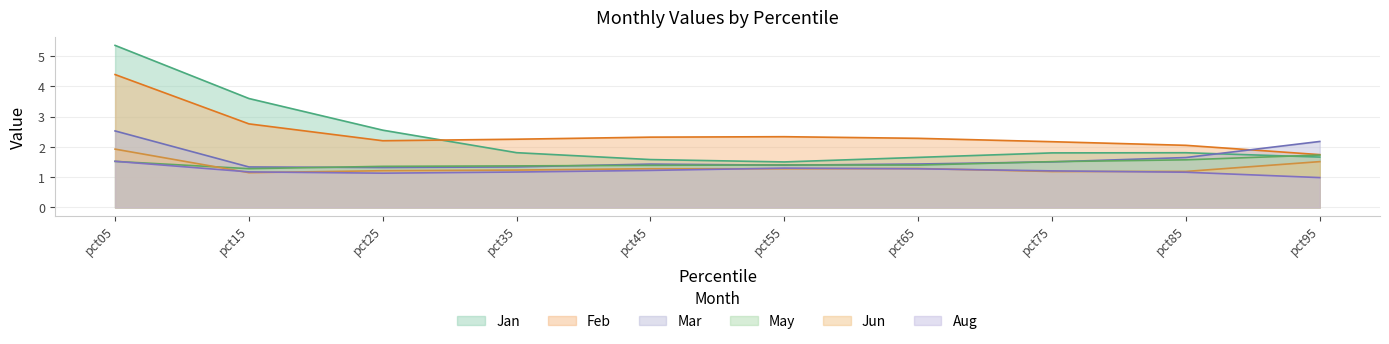

In Feb, how many points are higher than both neighbors (excluding endpoints)?

1